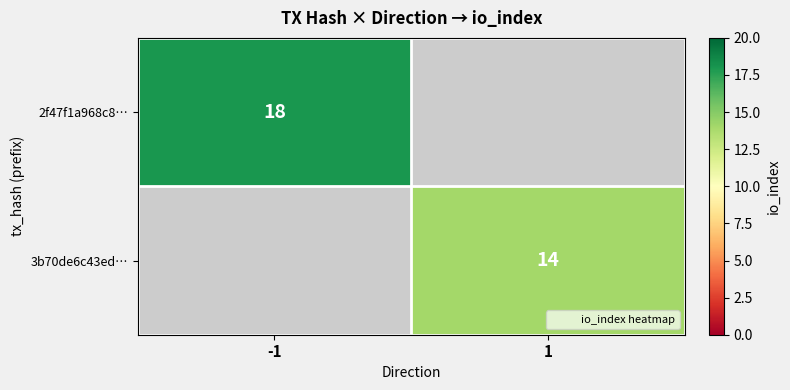

Count the number of data series in this chart.

2